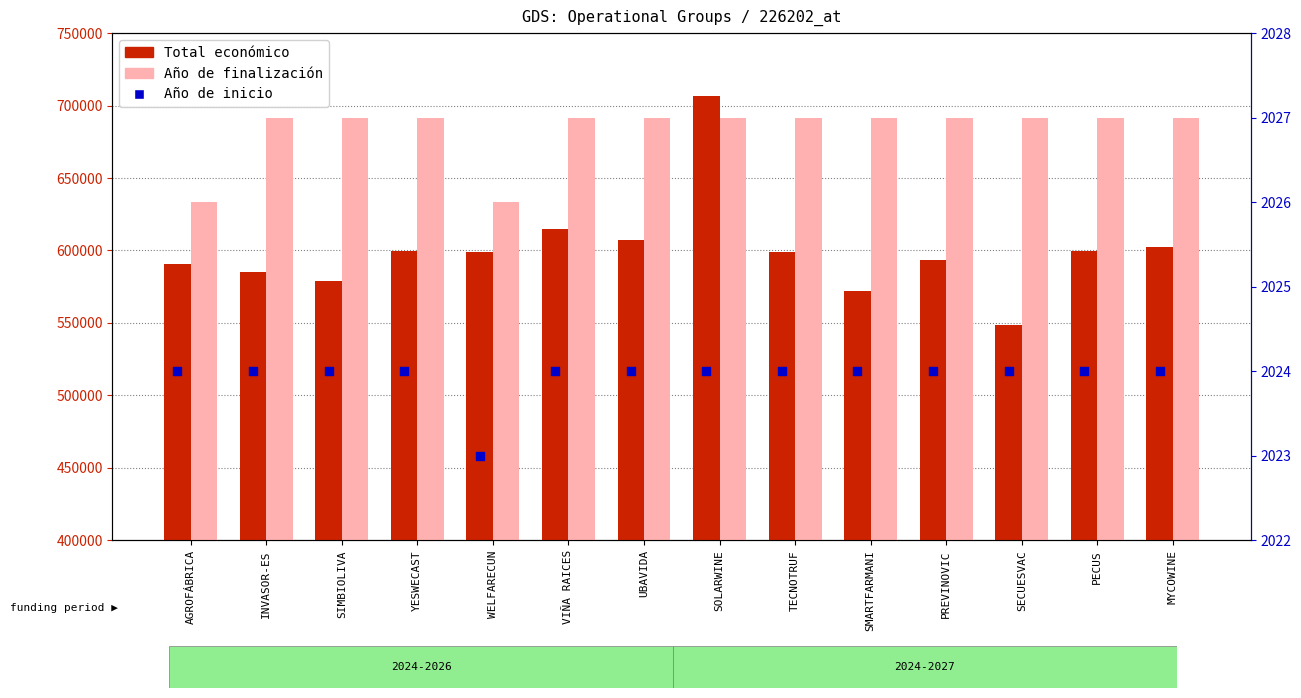

Which series has the largest Y range (max minus min)?

Total económico